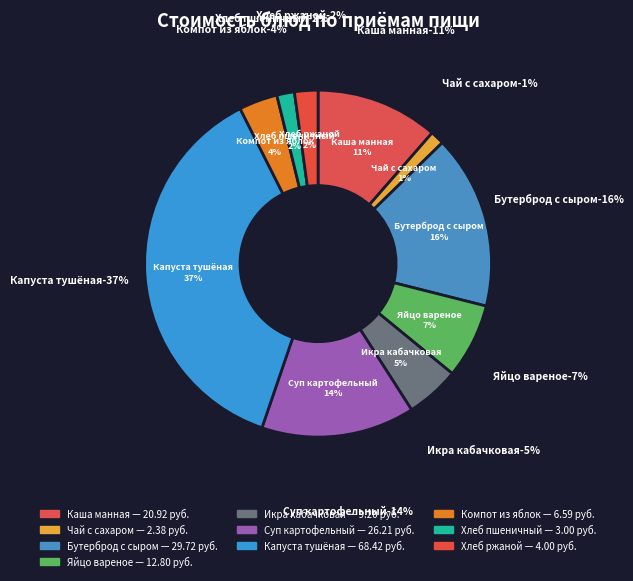

Is there a majority slice in this chart?

No